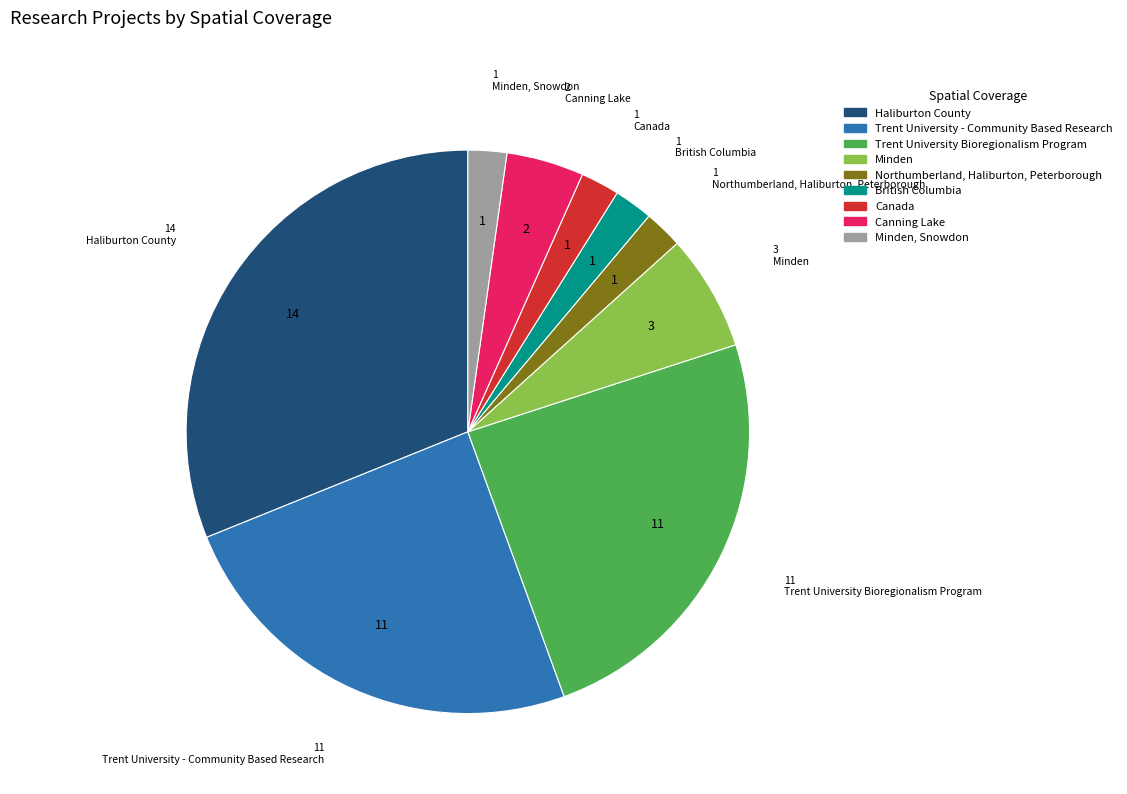

Does any single category account for the majority?

No